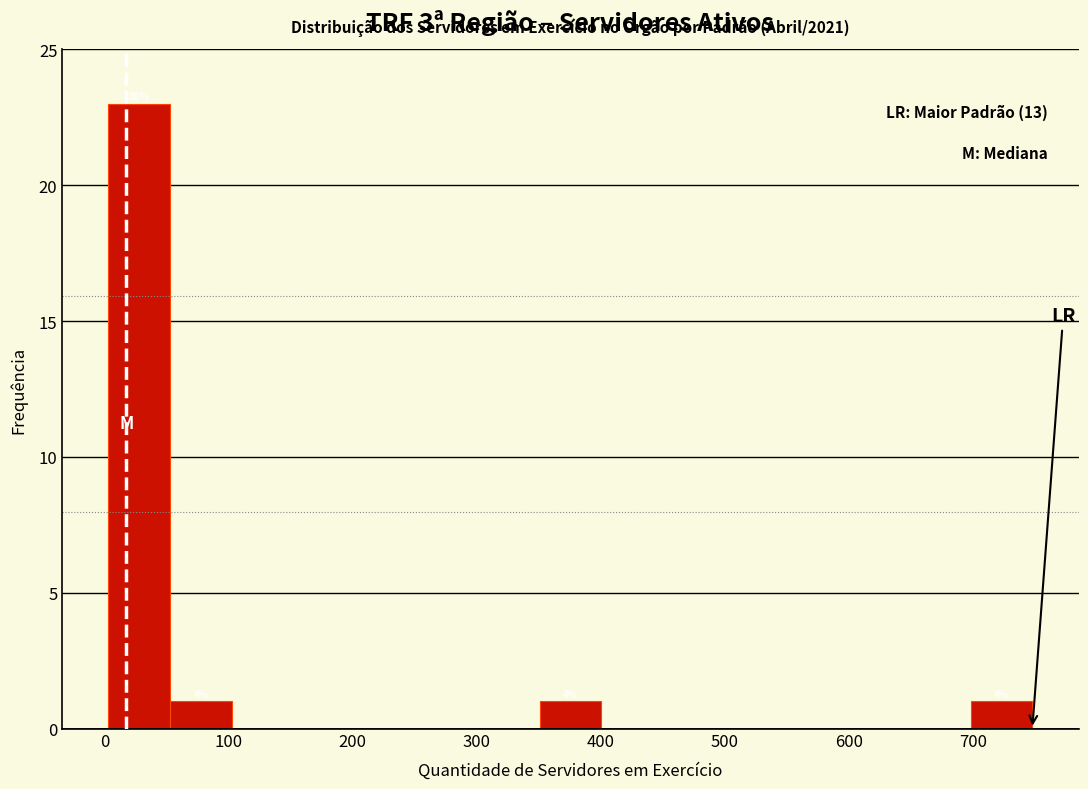

Which range on the x-axis has the tallest bar?

0 to 50